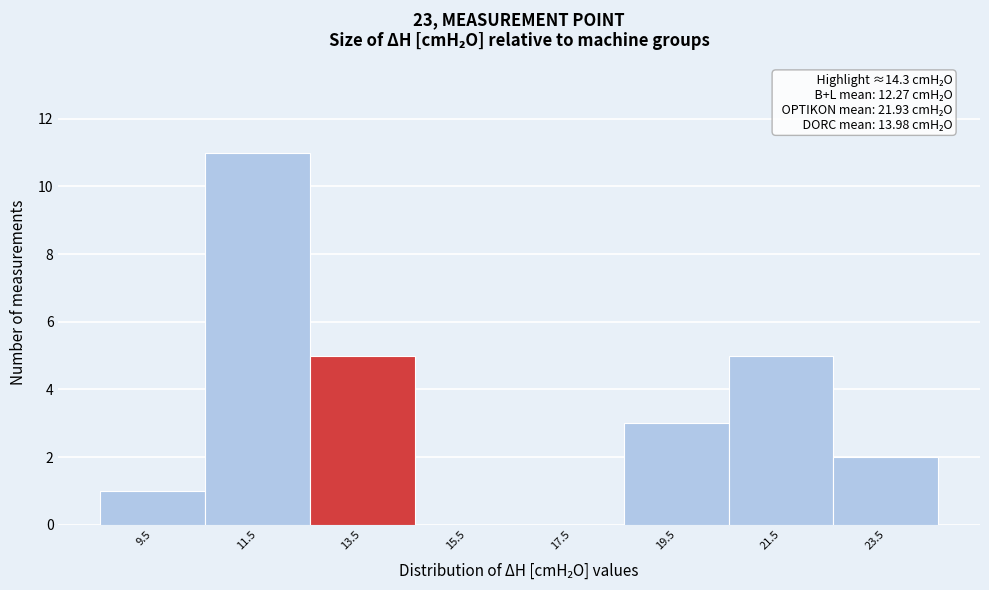

Reading left to right, what are all the values shown in this chart?

9.5=1	11.5=11	13.5=5	15.5=0	17.5=0	19.5=3	21.5=5	23.5=2